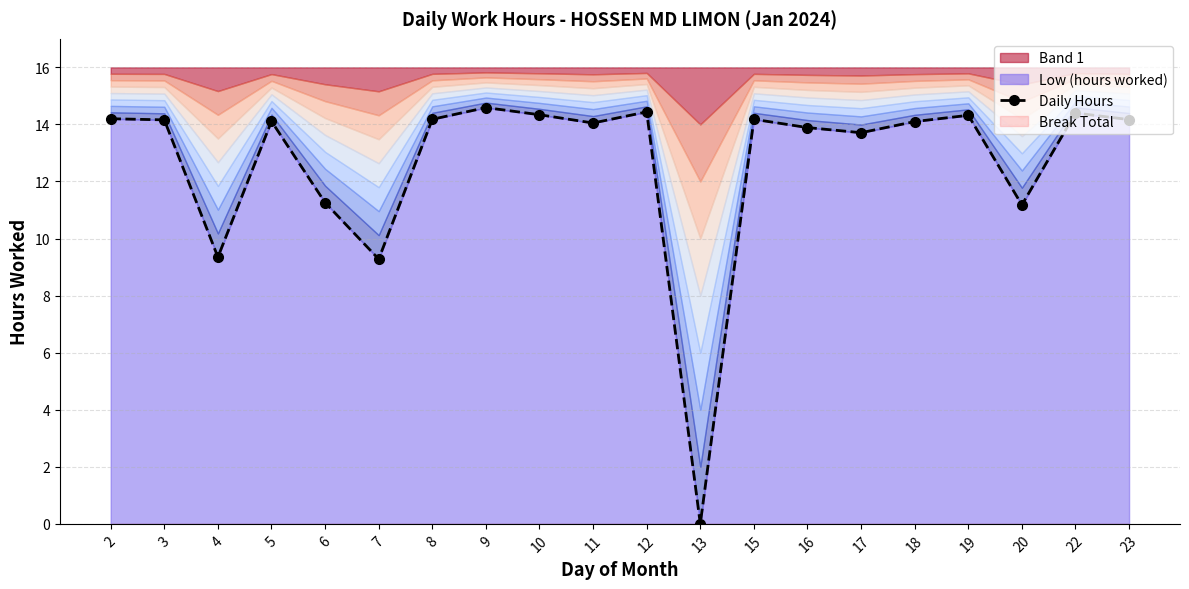

What is the approximate value at 16?

13.9